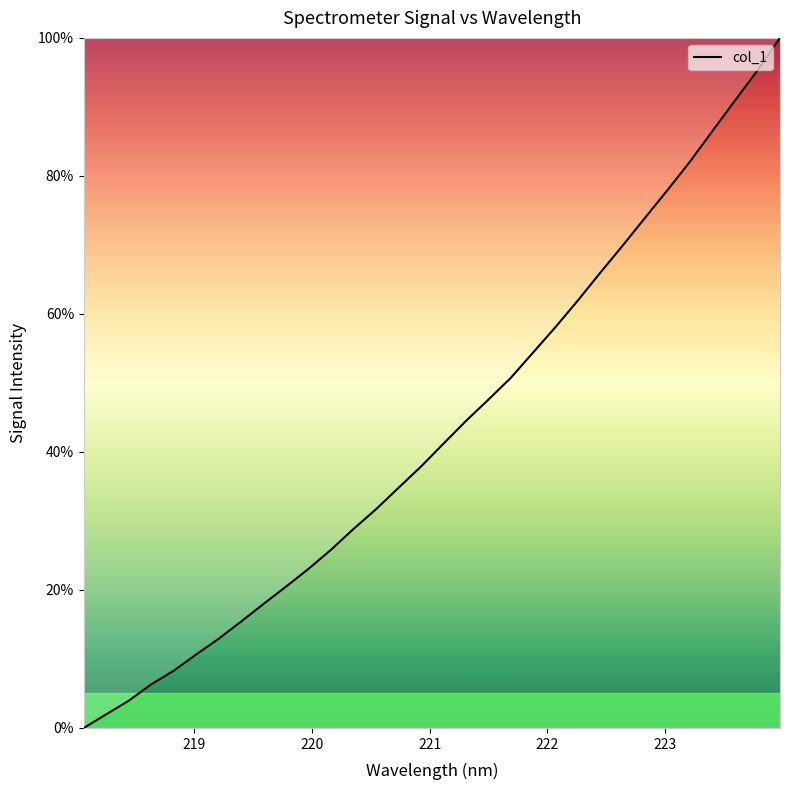

Reading left to right, extract all data points from this chart.

0.0	2.0	4.0	6.3	8.3	10.6	12.9	15.4	18.0	20.5	23.1	25.8	28.8	31.7	34.8	37.9	41.2	44.5	47.6	50.7	54.4	58.1	62.0	66.0	69.9	74.0	78.0	82.1	86.5	90.9	95.3	100.0